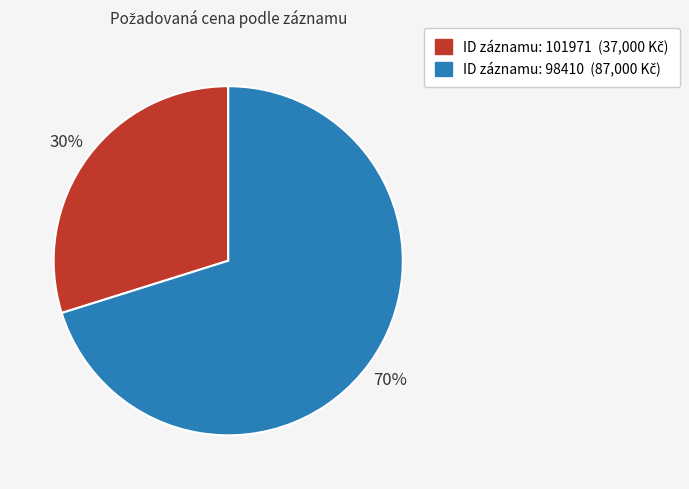

To the nearest percent, what is the difference between the largest and smallest slice percentages?

40%